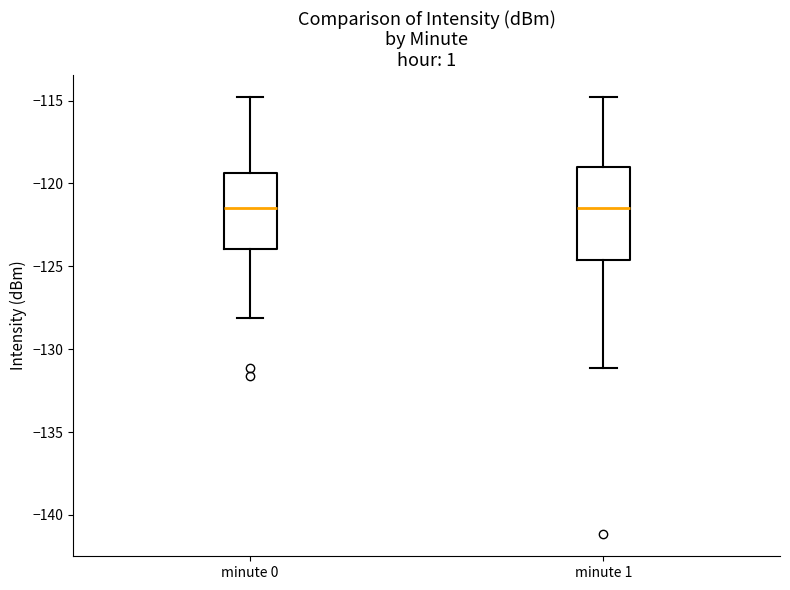

Reading left to right, read every box against the y-axis: the position of its median line, the range the box covers, and the ends of its whiskers. The values are not printed on the chart, so give them approximately, as read against the axis.

minute 0: median -121.5, box -124.0 to -119.5, whiskers -128.0 to -115.0
minute 1: median -121.5, box -124.5 to -119.0, whiskers -131.0 to -115.0